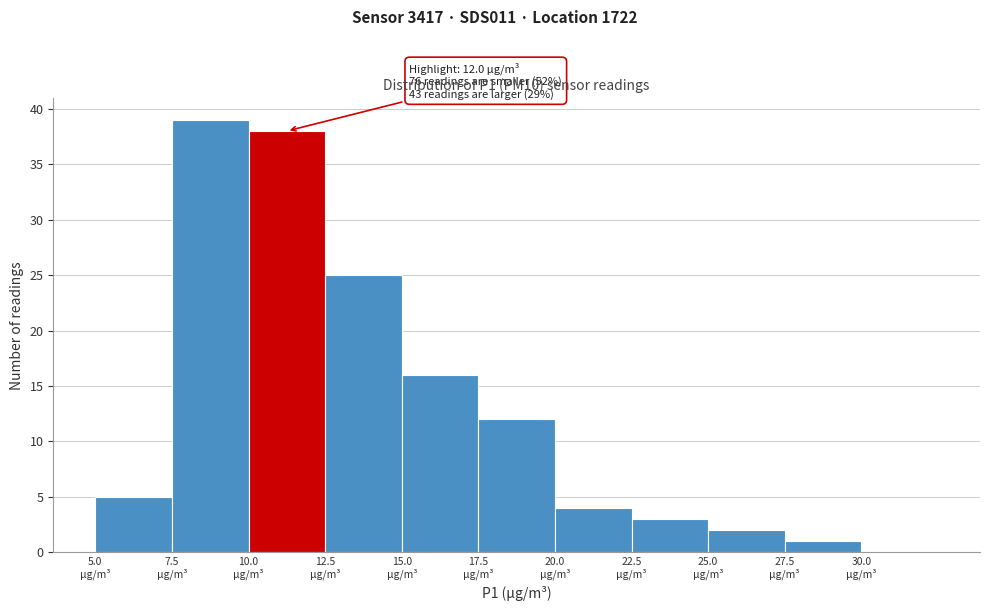

Over which range of the x-axis is the bar tallest?

7.5 to 10.0